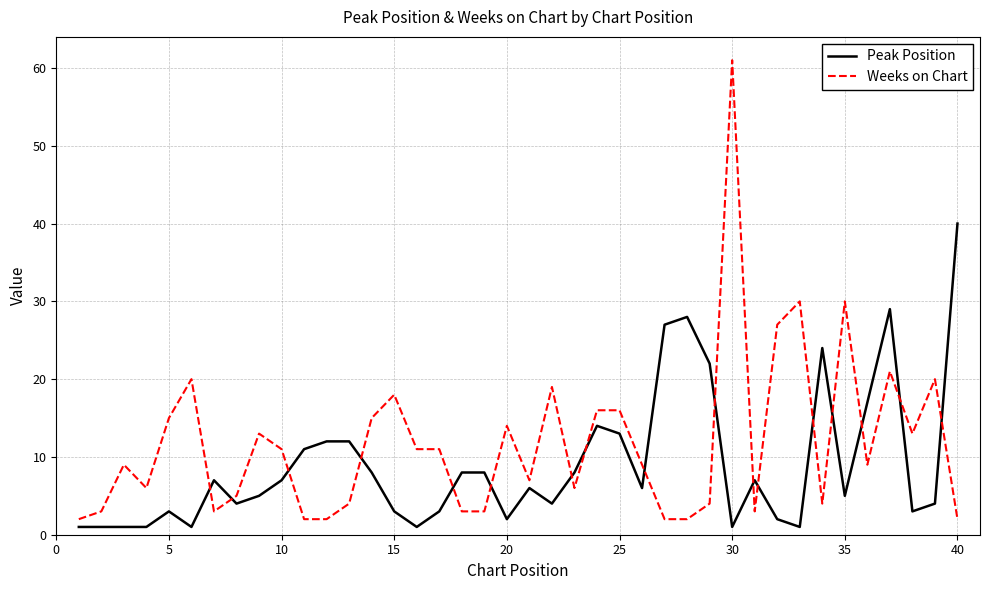

Does the chart have visible grid lines?

Yes